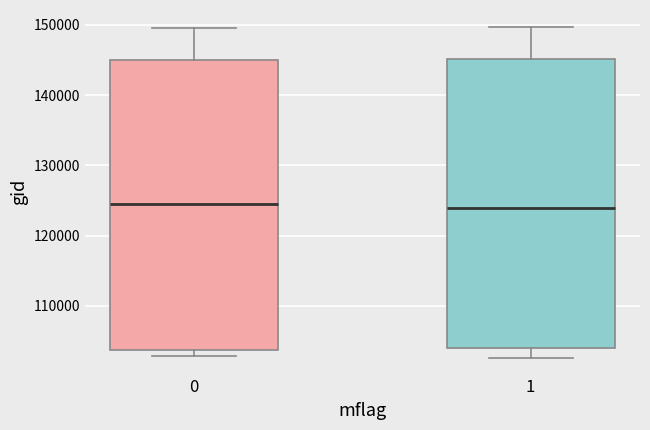

Where does the median line of the box at x = 0 sit on the y-axis? The values are not printed on the chart, so give them approximately, as read against the axis.

125000